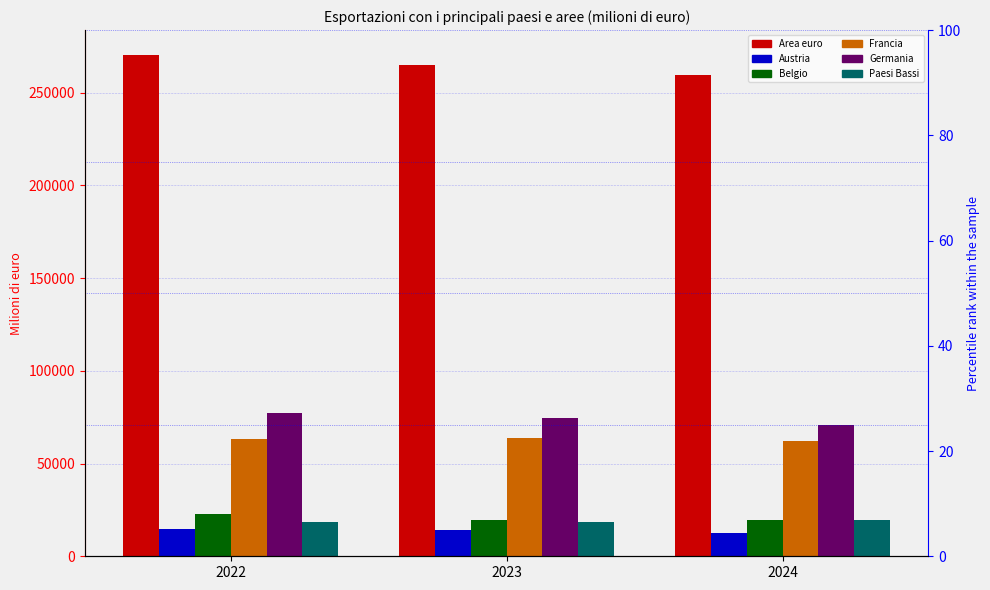

What is the spread (max minus min) of values at 2023?

250574.8